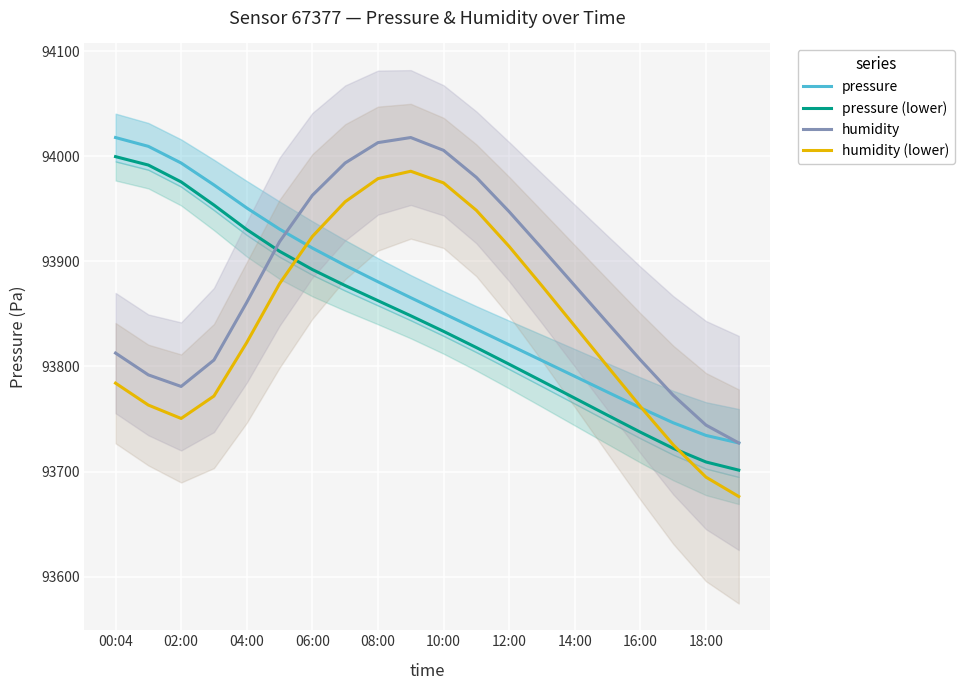

How many lines are shown in the chart?

4